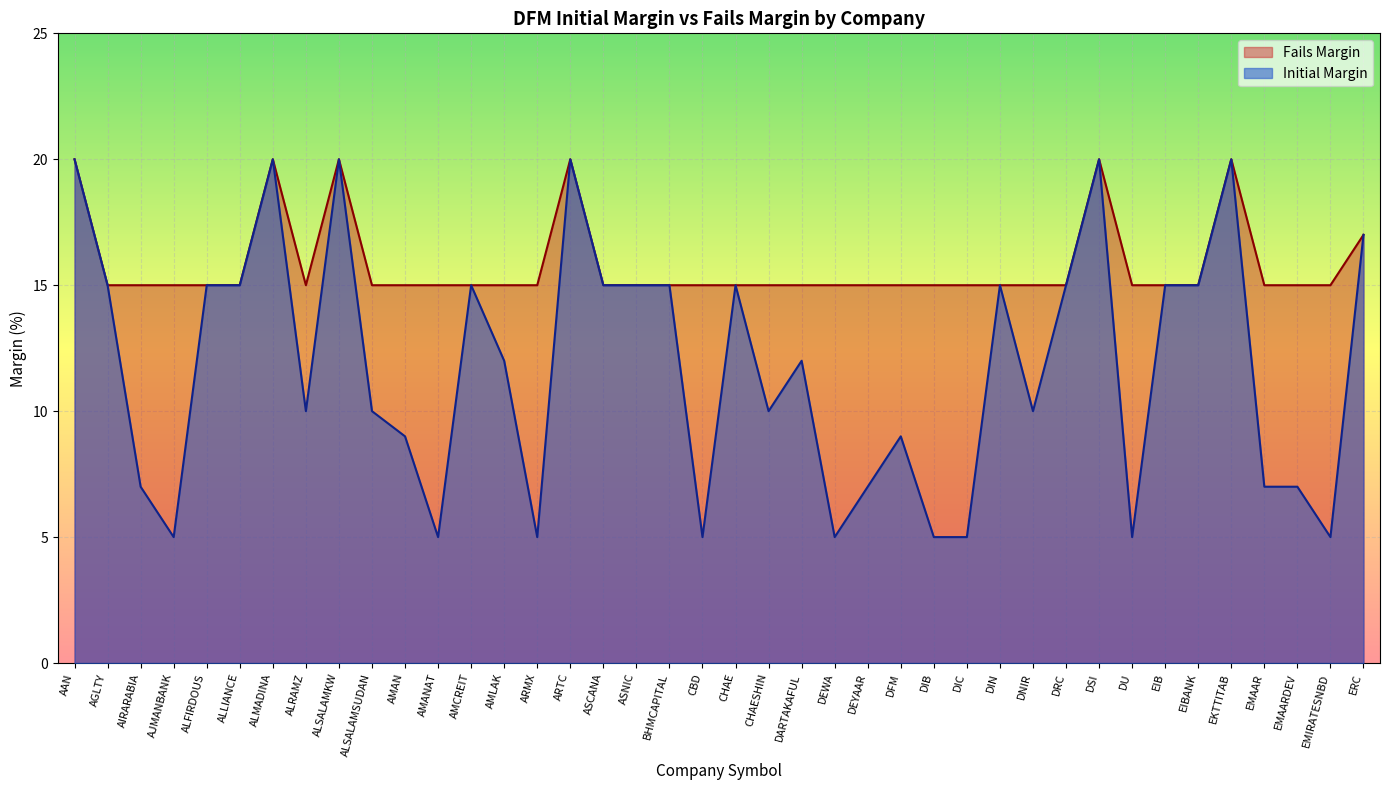

Is it true that Fails Margin equals 15 at EIBANK?

True